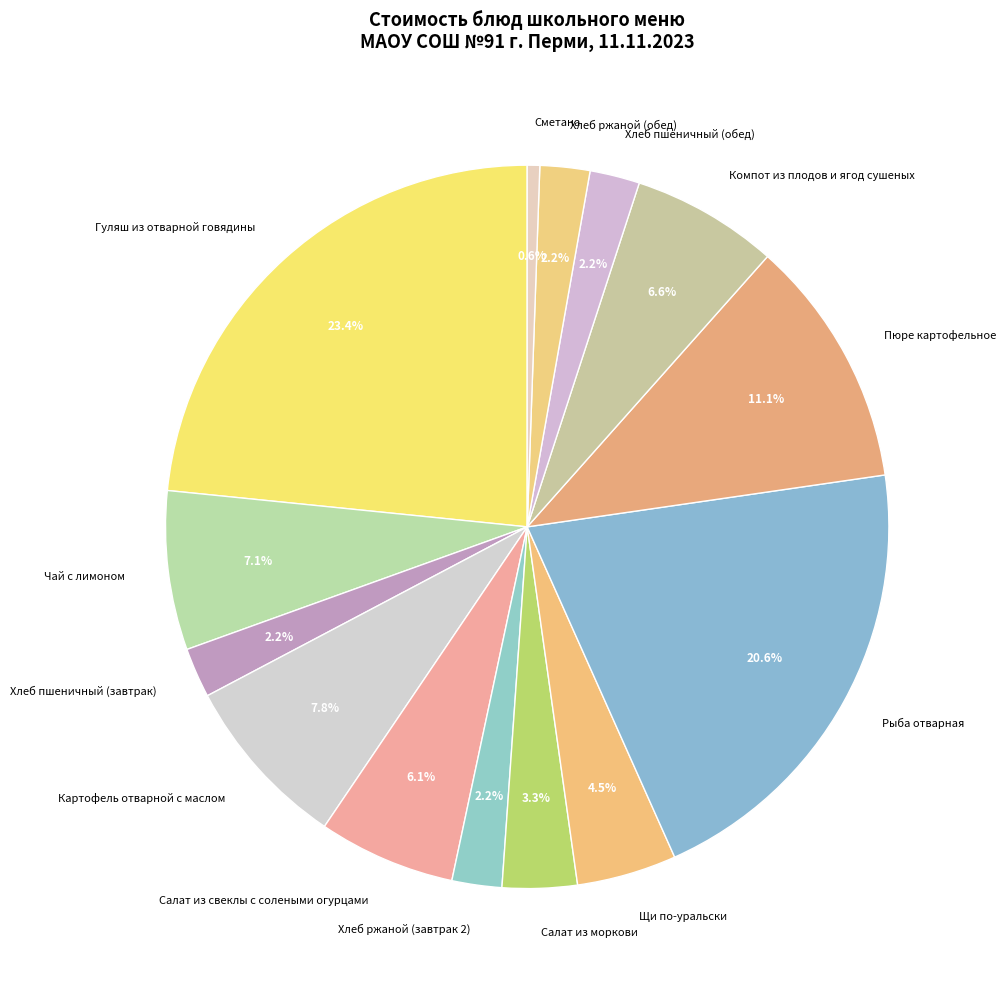

Which slice is the largest?

Гуляш из отварной говядины